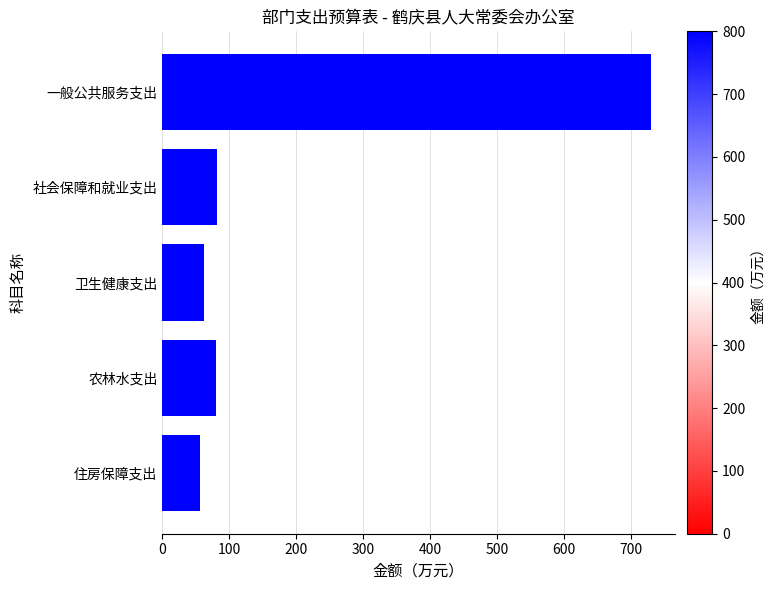

The chart shows a value of 15.5 at 住房保障支出. True or false?

False